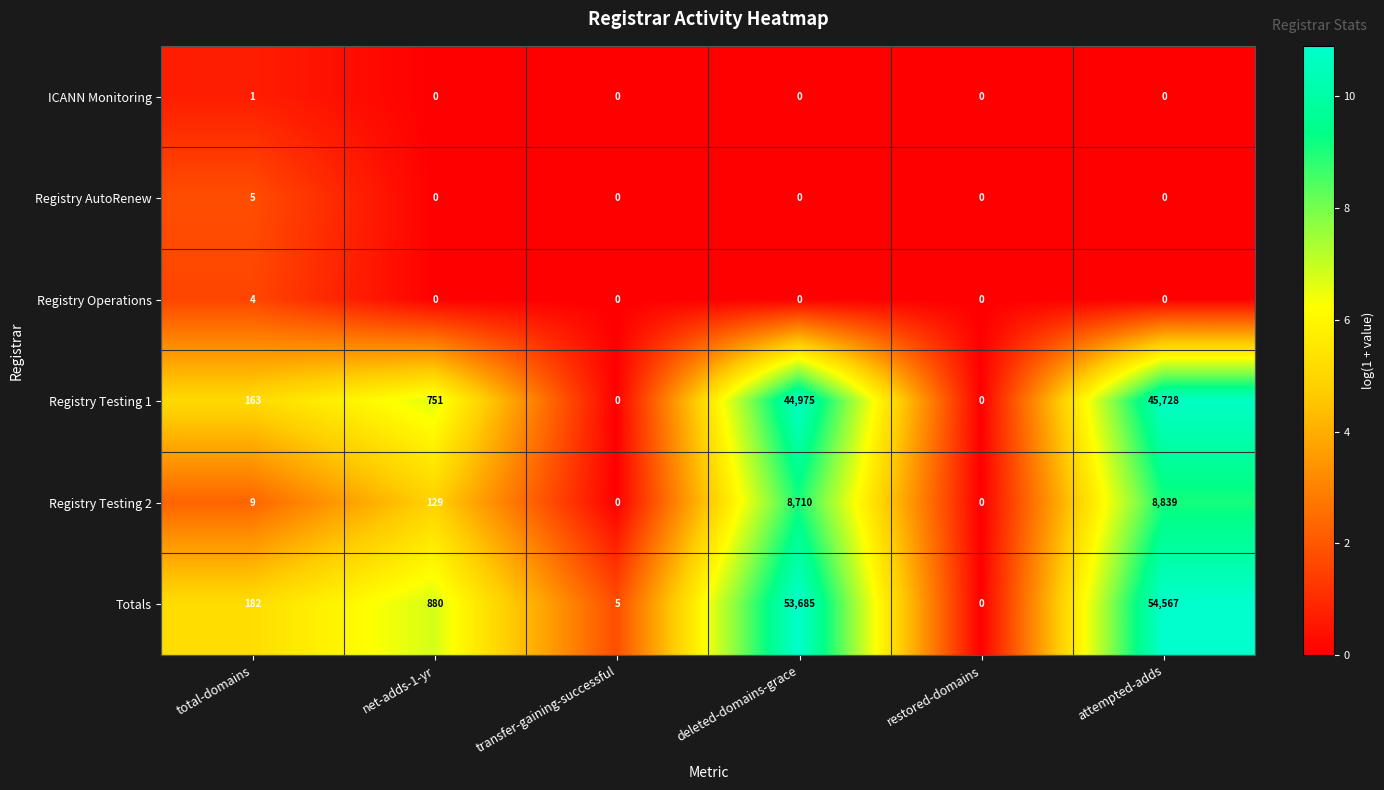

At how many categories does at least one series exceed 4?

5